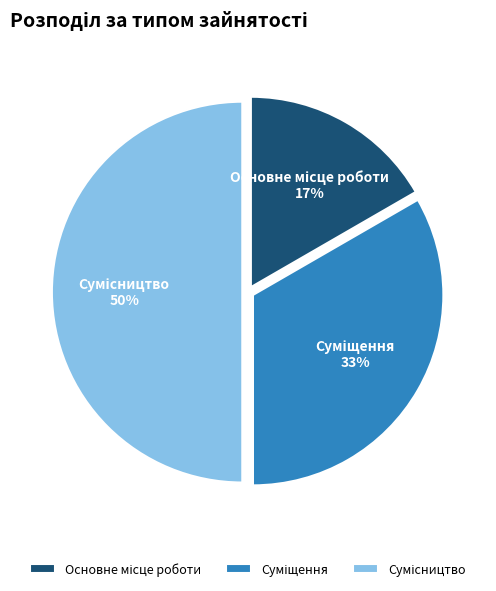

How many slices are in this pie chart?

3